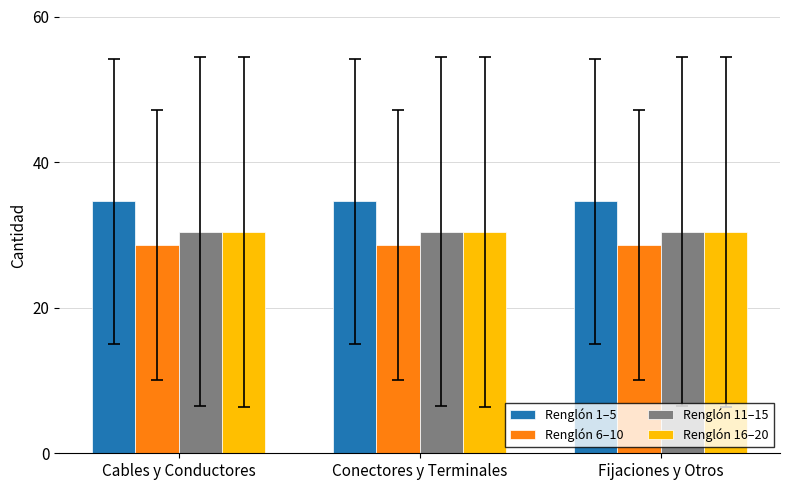

Count the number of categories in the chart.

3